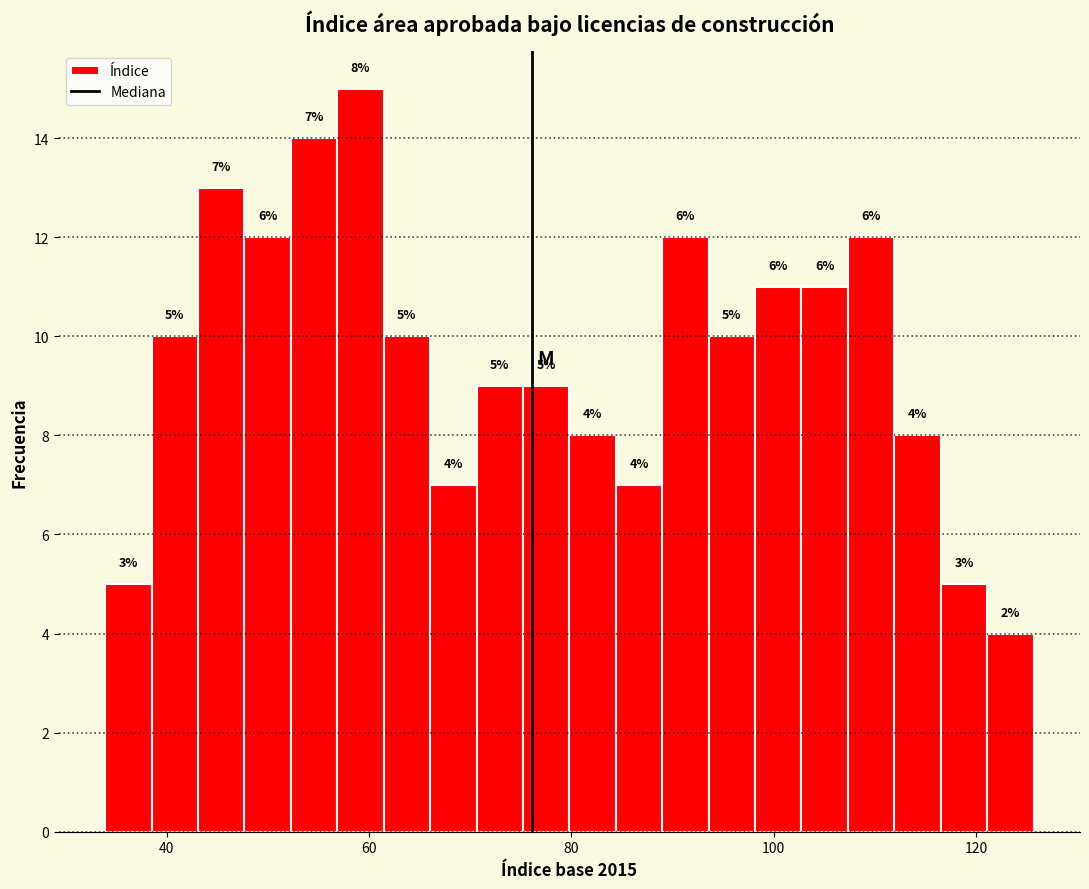

Around what value on the x-axis is the tallest bar? Give the approximate position of its centre, as read against the axis.

60